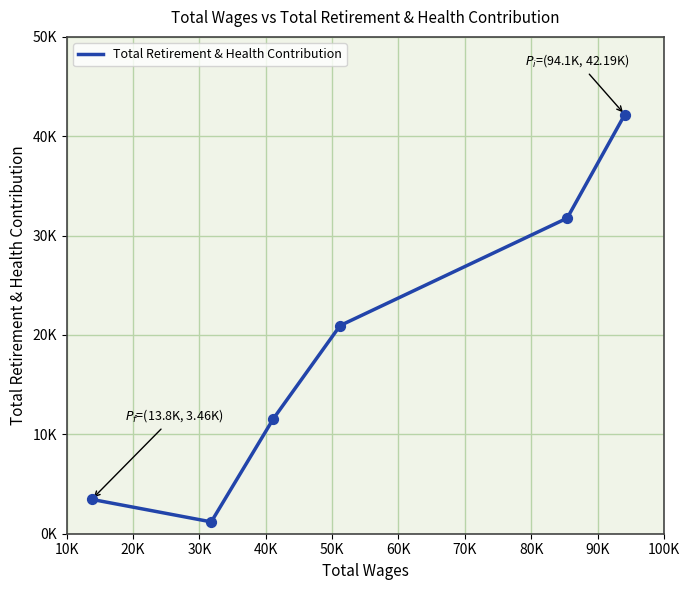

Is this an area chart (filled region under the line)?

No